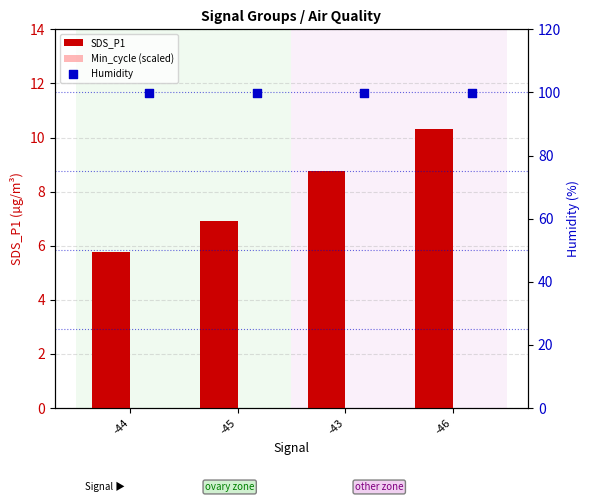

Which series has the widest spread of Y values?

SDS_P1